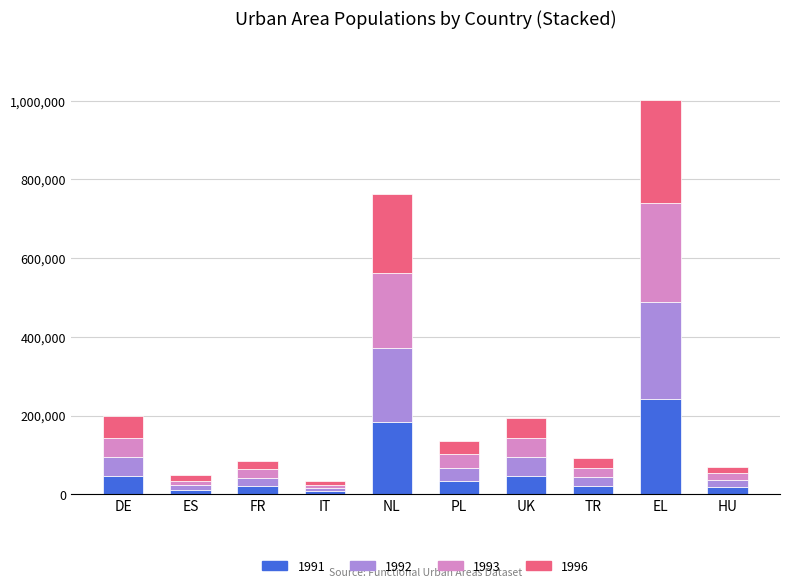

At which category is the sum across all series the highest?

EL